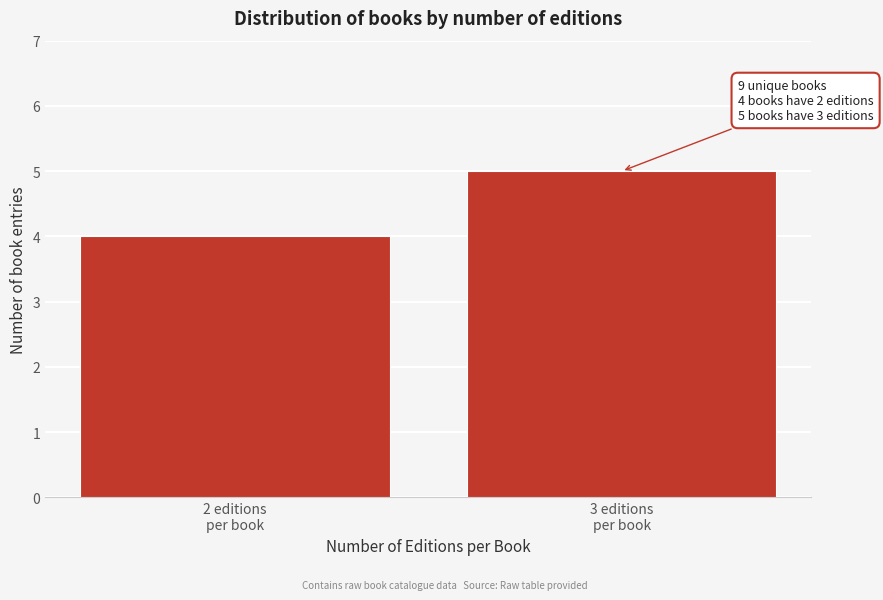

Reading left to right, transcribe all the data shown in this chart.

4	5